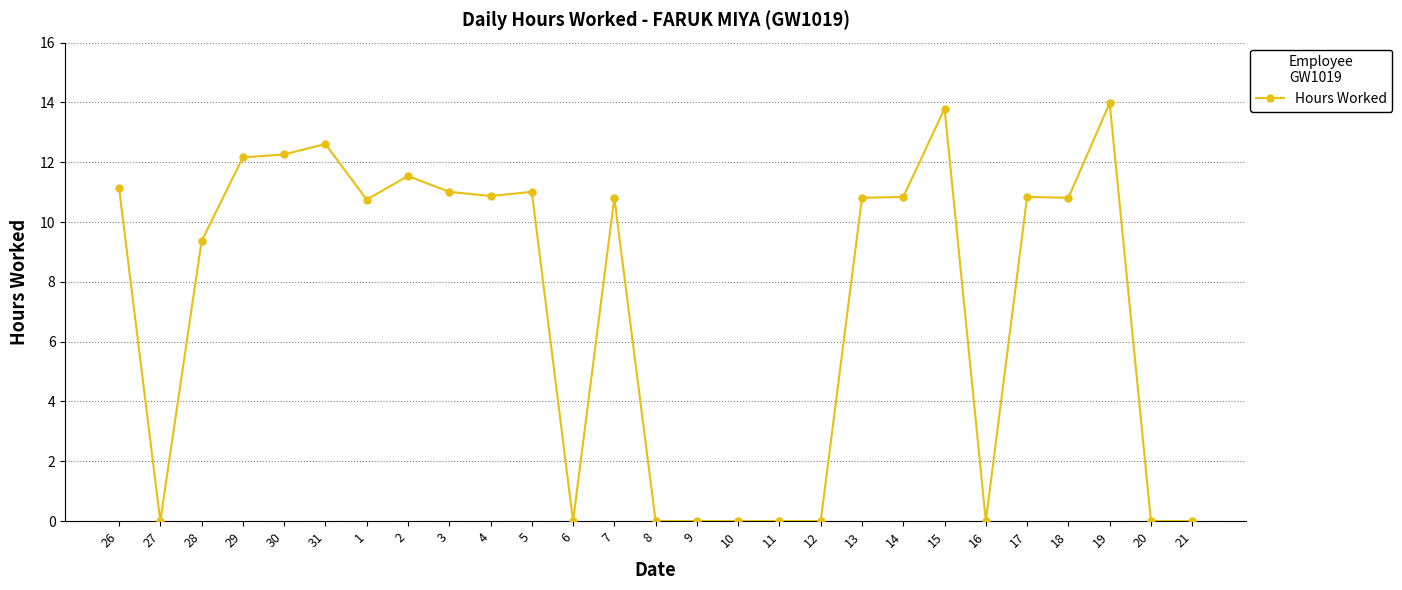

Where is the first local minimum?

27